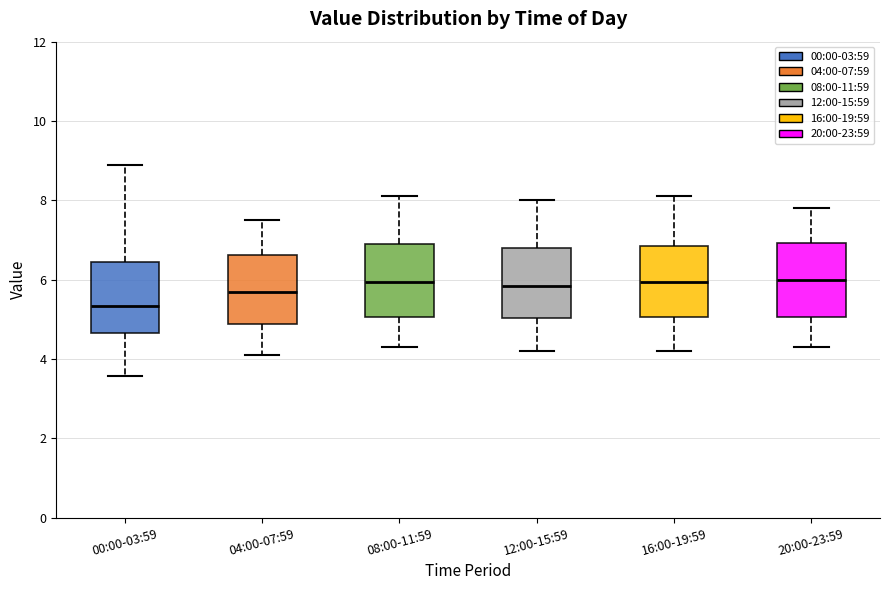

Which box's median line is the lowest?

00:00-03:59